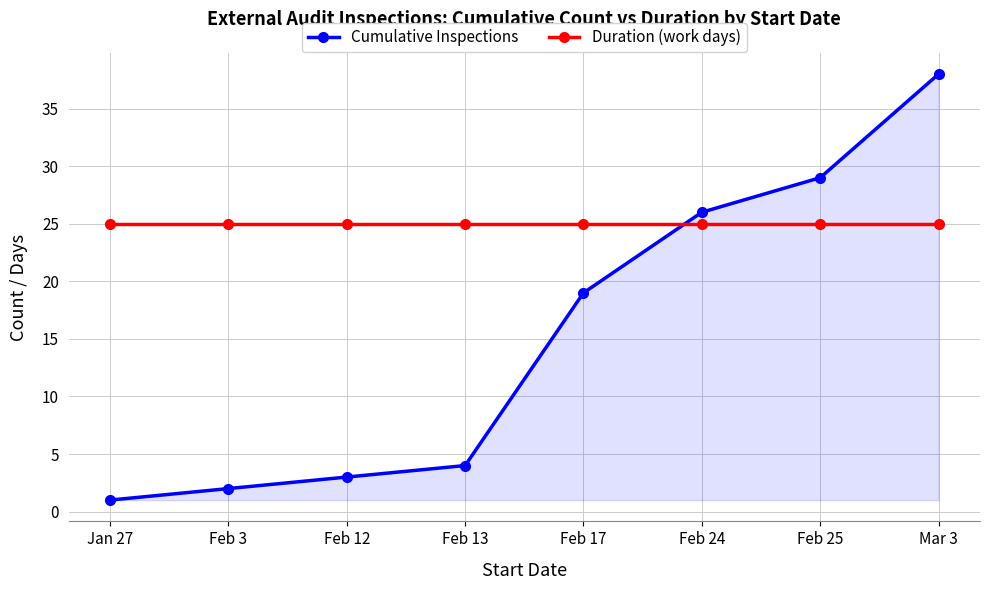

What is the difference between the Cumulative Inspections values at Feb 25 and Feb 12?

26